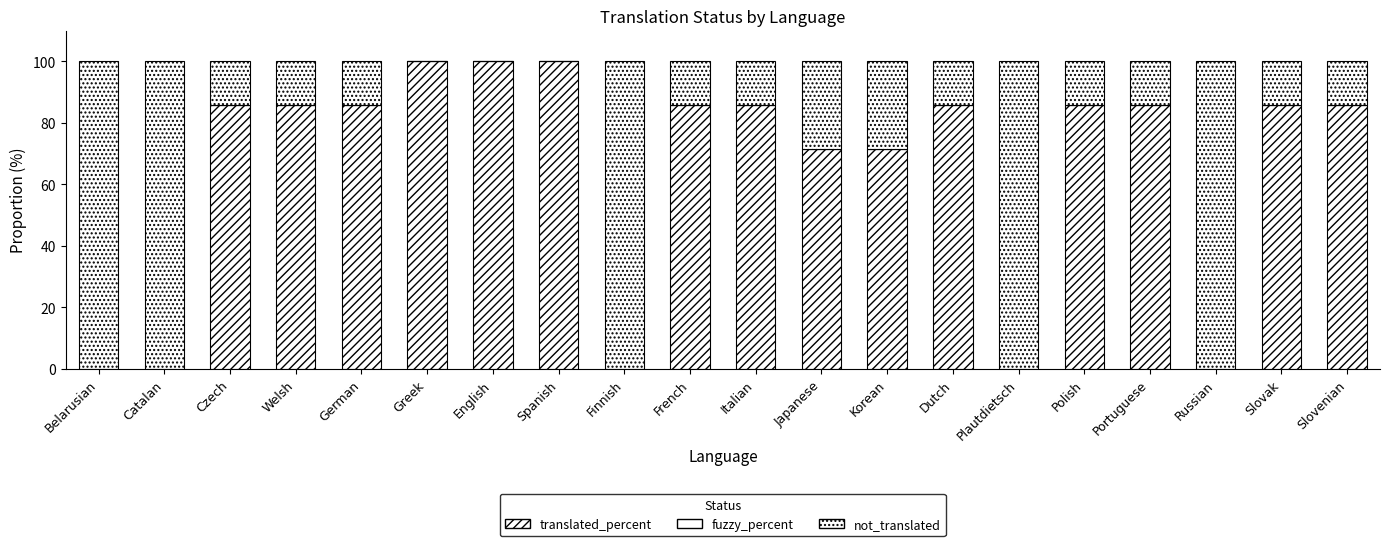

What is the total value across all series at Spanish?

100.0